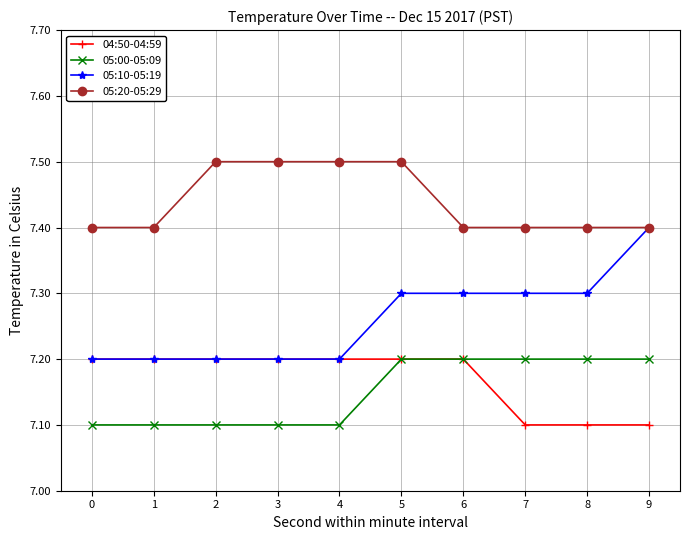

What is the maximum value shown in the chart?

7.5